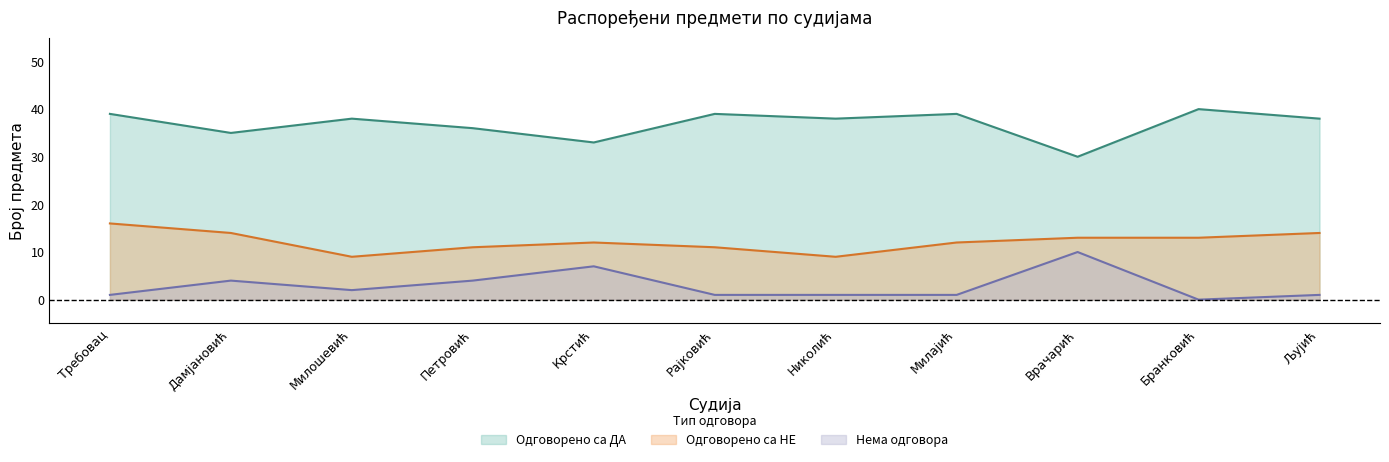

At which category is the sum across all series the highest?

Требовац